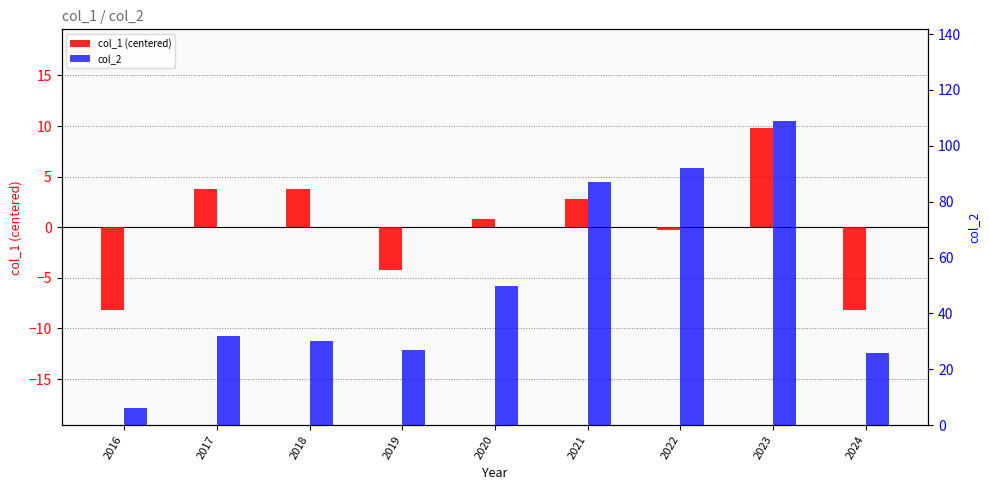

At which category does the chart reach its peak across all series?

2023